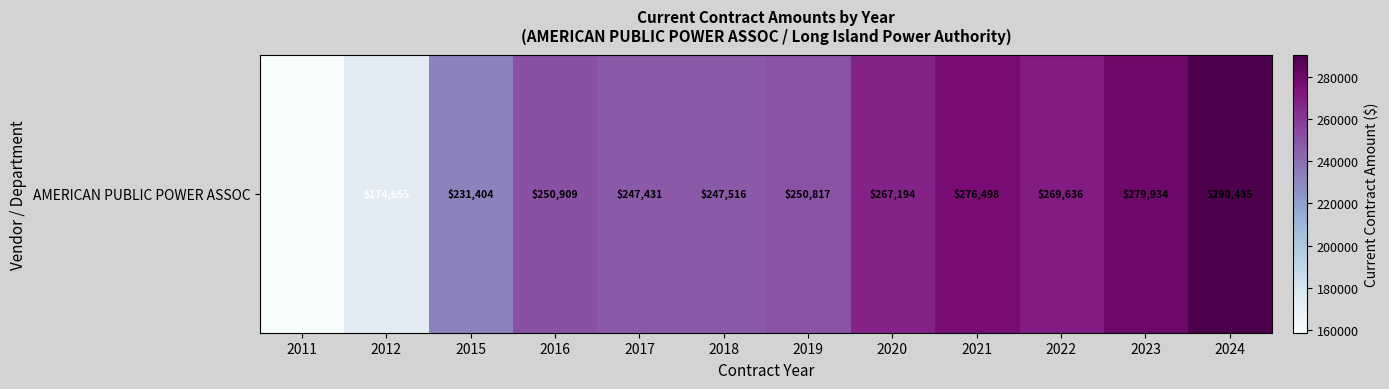

Where does the data first go above 250909?

2016